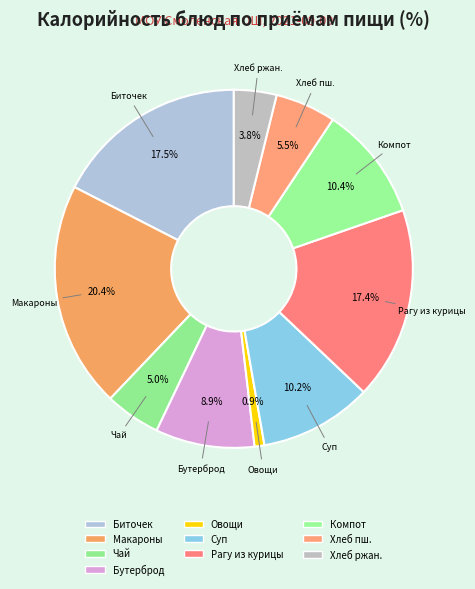

How many slices are in this pie chart?

10